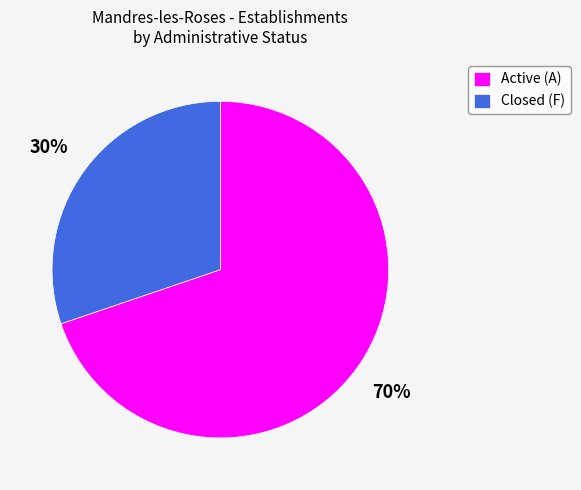

Which slice is the smallest?

Closed (F)